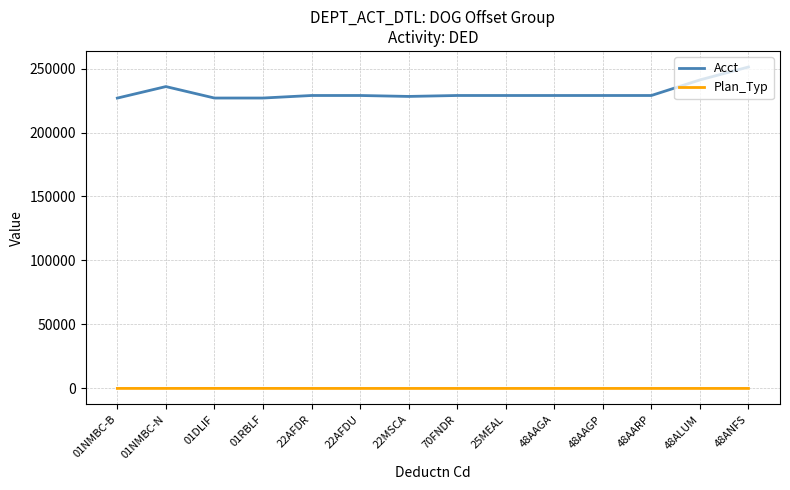

Which series has the widest spread of values?

Acct